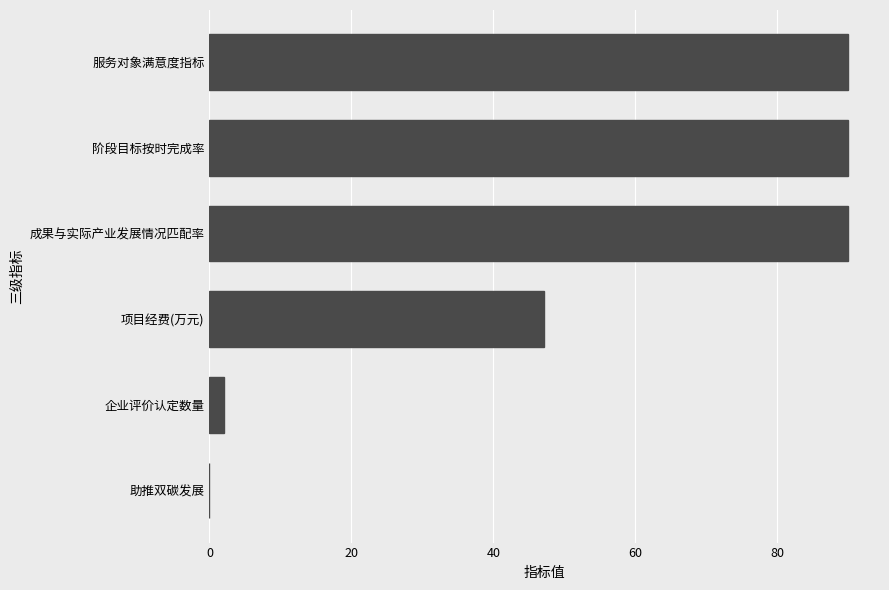

Count the number of data series in this chart.

1